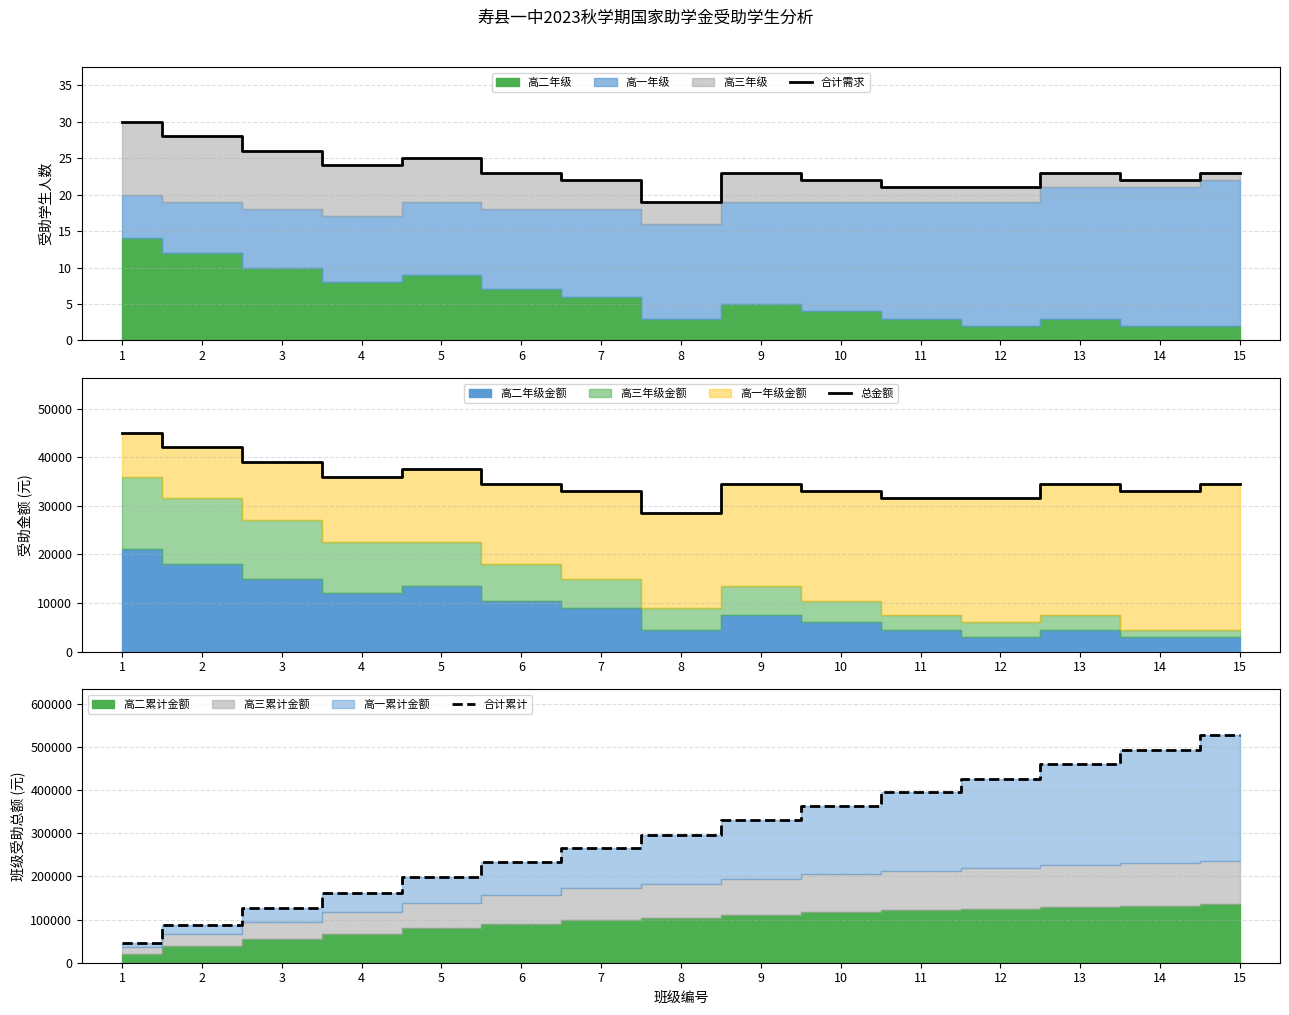

Which category has the lowest value in the 合计需求 series?

8